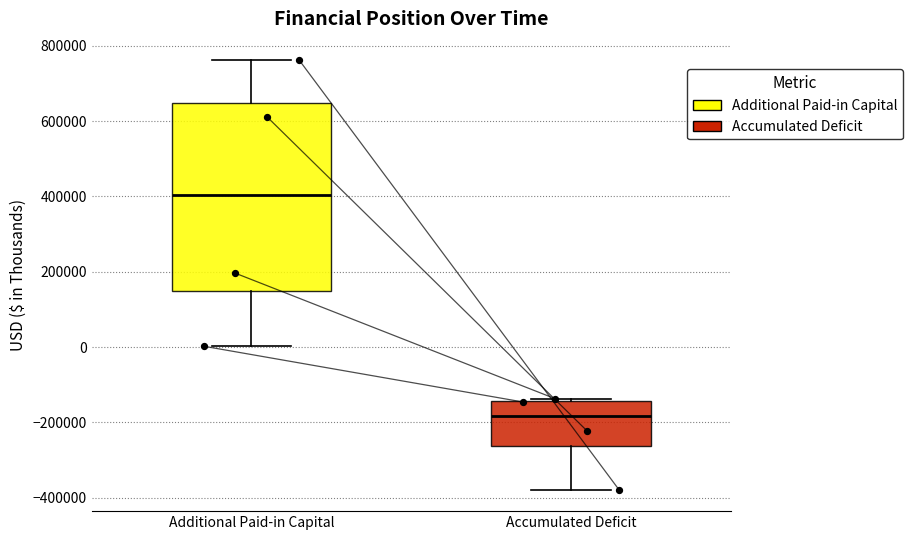

Reading left to right, read every box against the y-axis: the position of its median line, the range the box covers, and the ends of its whiskers. The values are not printed on the chart, so give them approximately, as read against the axis.

Additional Paid-in Capital: median 400000, box 140000 to 640000, whiskers 0 to 760000
Accumulated Deficit: median -180000, box -260000 to -140000, whiskers -380000 to -140000 (just above the box's upper edge)